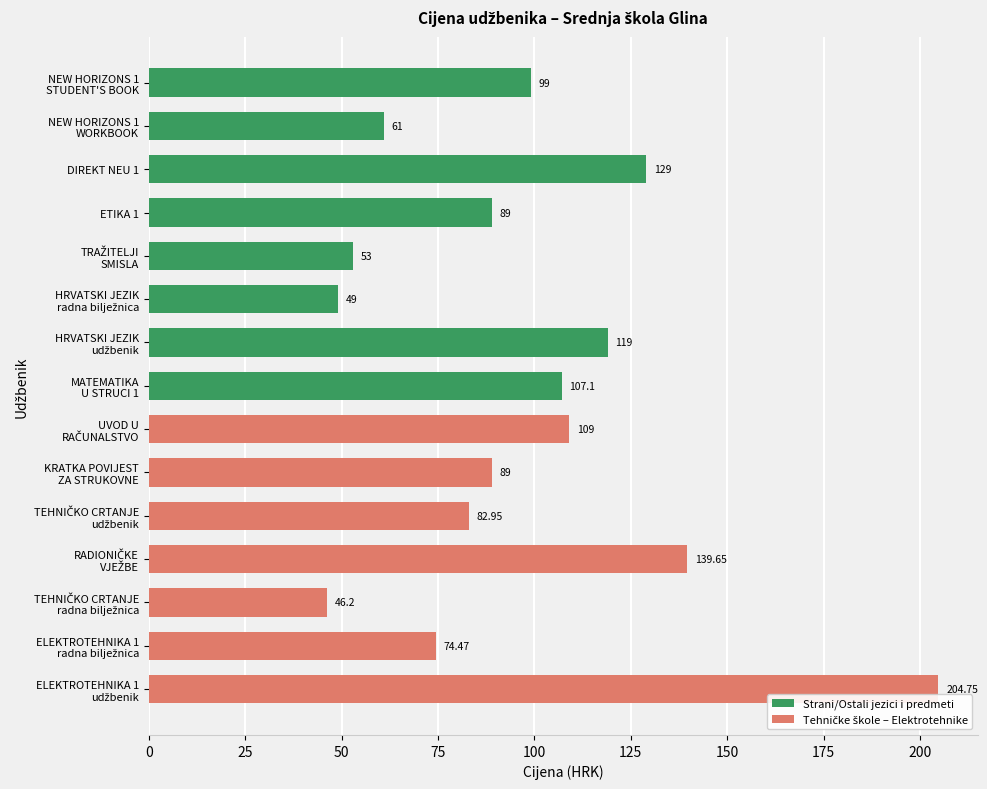

What is the average value?

96.8